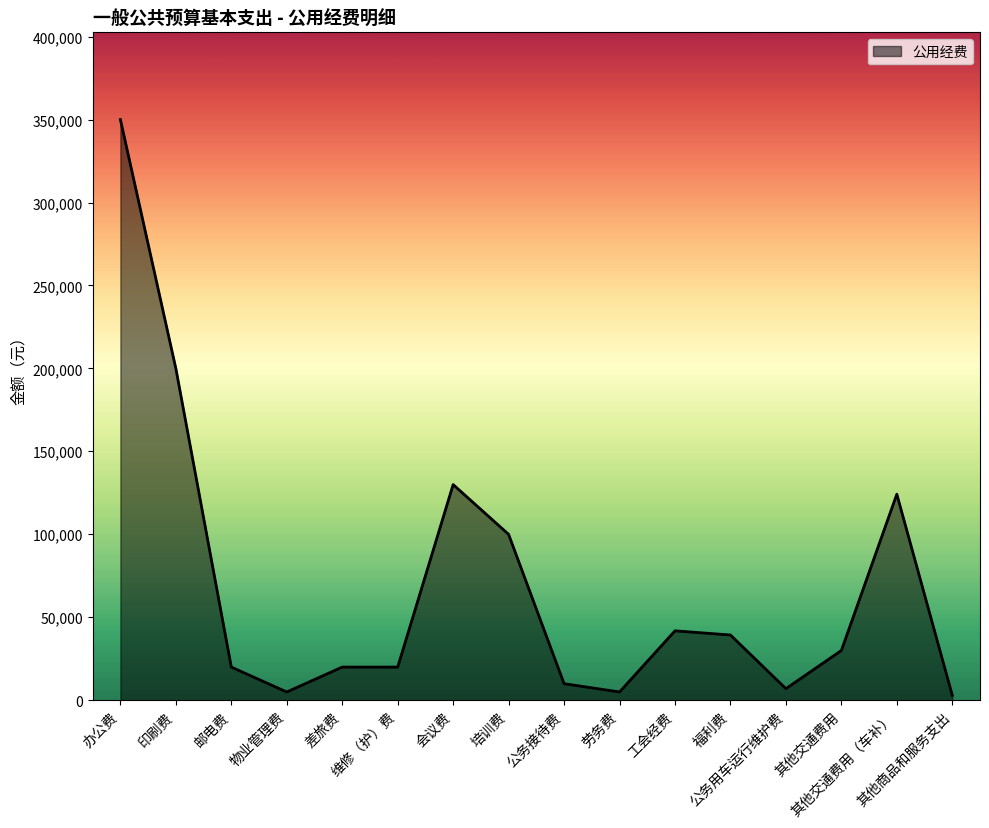

Reading left to right, list all the values displayed in this chart.

办公费=350000.0	印刷费=200000.0	邮电费=20000.0	物业管理费=5000.0	差旅费=20000.0	维修（护）费=20000.0	会议费=130000.0	培训费=100000.0	公务接待费=10000.0	劳务费=5000.0	工会经费=41851.2	福利费=39337.3	公务用车运行维护费=7000.0	其他交通费用=30000.0	其他交通费用（车补）=124200.0	其他商品和服务支出=3000.0